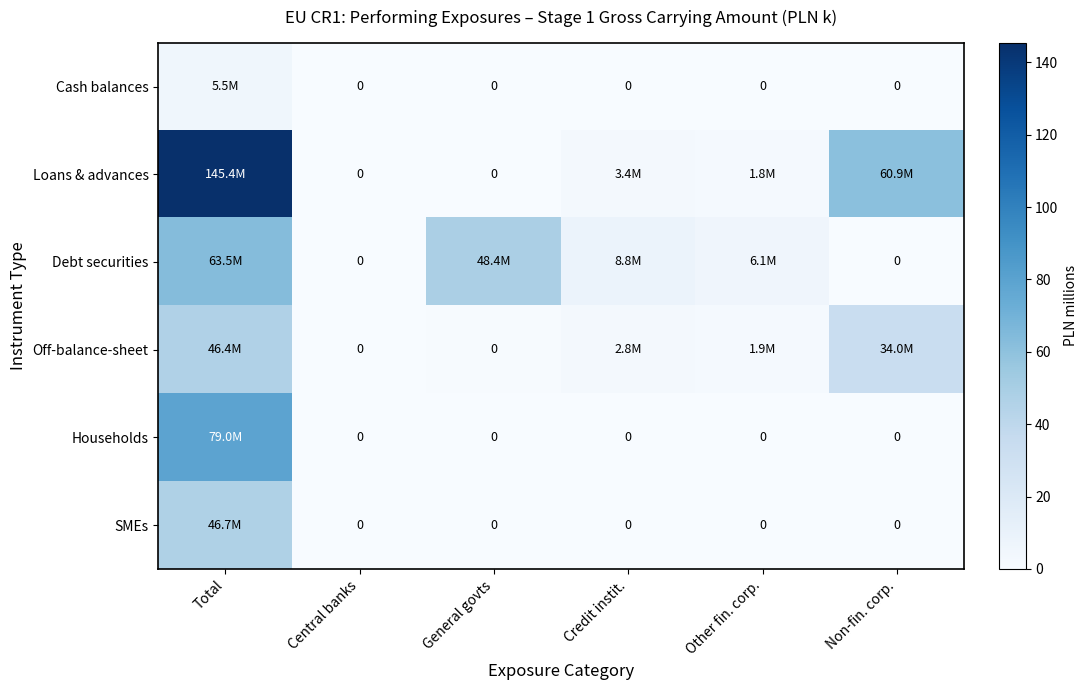

The SMEs series shows -16.9 at Non-fin. corp.. True or false?

False